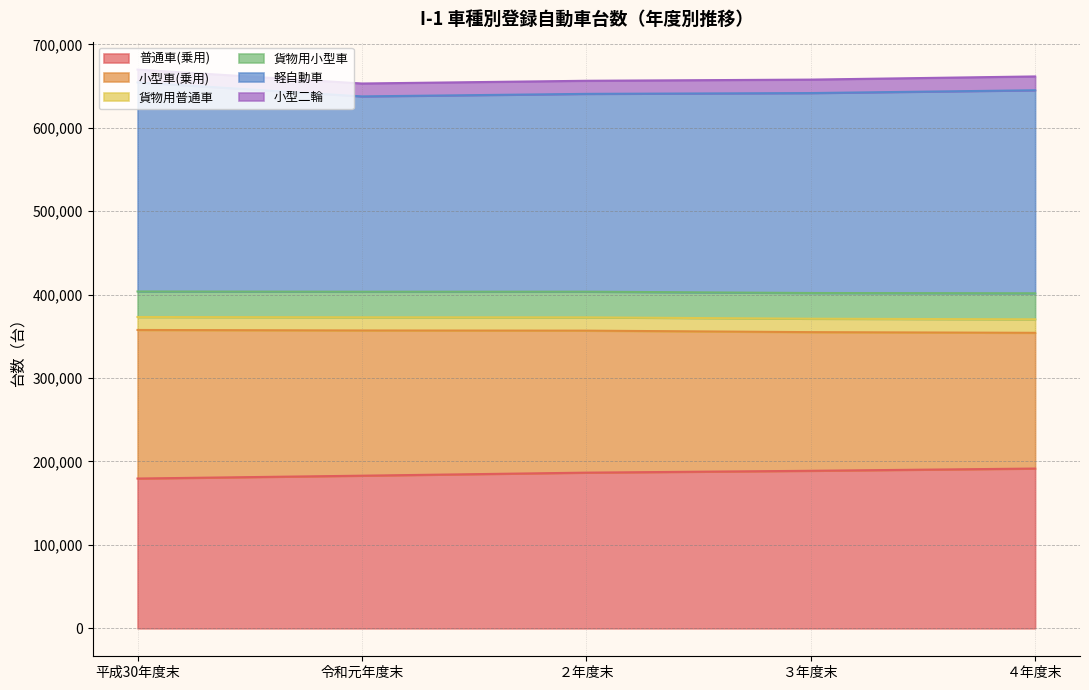

Where is 普通車(乗用) nearest to the value 185560?

２年度末